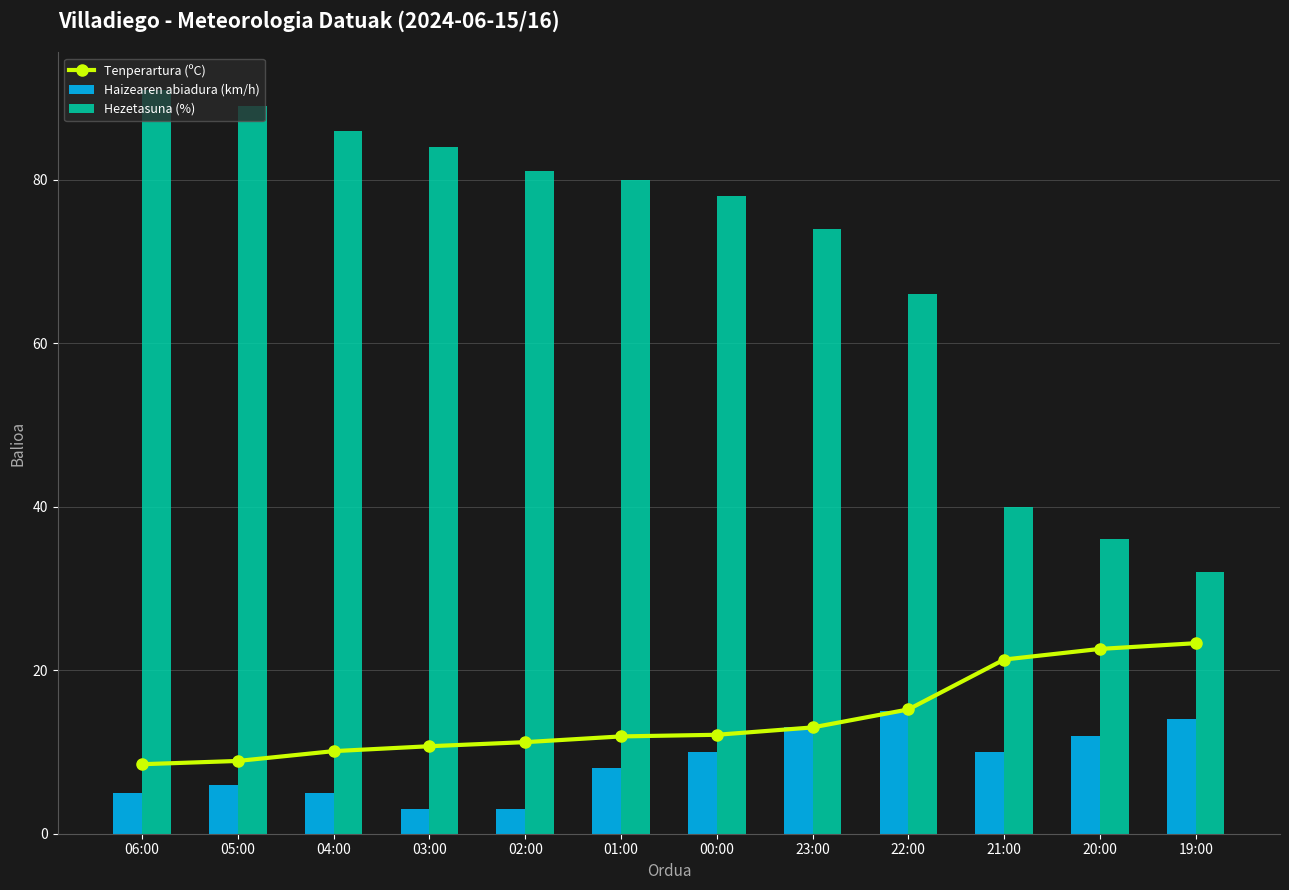

Reading left to right, list all the values displayed in this chart.

Tenperartura (ºC): 06:00=8.5	05:00=8.9	04:00=10.1	03:00=10.7	02:00=11.2	01:00=11.9	00:00=12.1	23:00=13.0	22:00=15.2	21:00=21.3	20:00=22.6	19:00=23.3
Haizearen abiadura (km/h): 06:00=5.0	05:00=6.0	04:00=5.0	03:00=3.0	02:00=3.0	01:00=8.0	00:00=10.0	23:00=13.0	22:00=15.0	21:00=10.0	20:00=12.0	19:00=14.0
Hezetasuna (%): 06:00=91.0	05:00=89.0	04:00=86.0	03:00=84.0	02:00=81.0	01:00=80.0	00:00=78.0	23:00=74.0	22:00=66.0	21:00=40.0	20:00=36.0	19:00=32.0